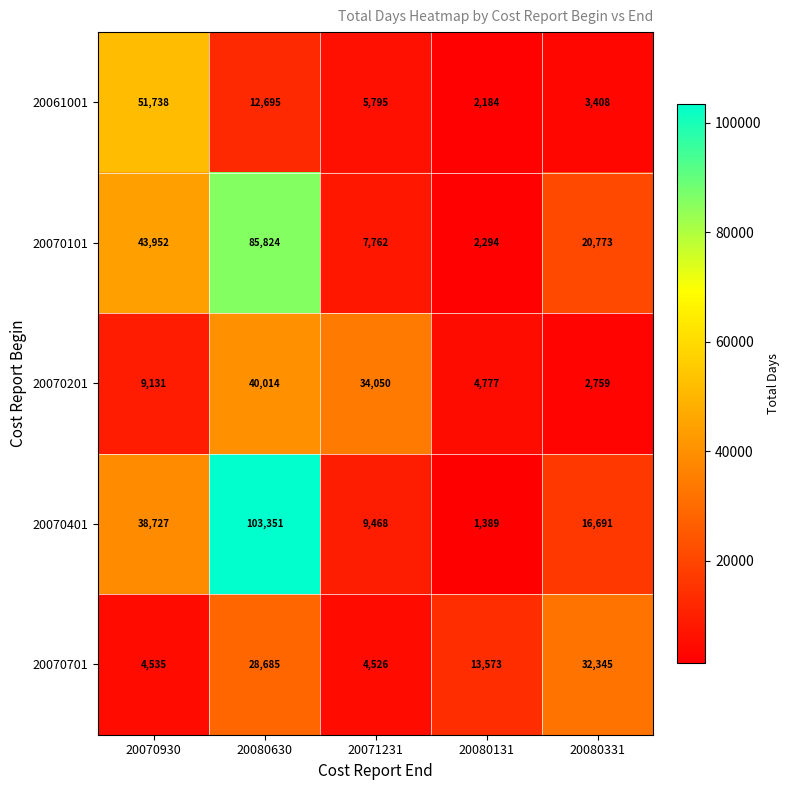

Which category has the lowest value across all series?

20080131